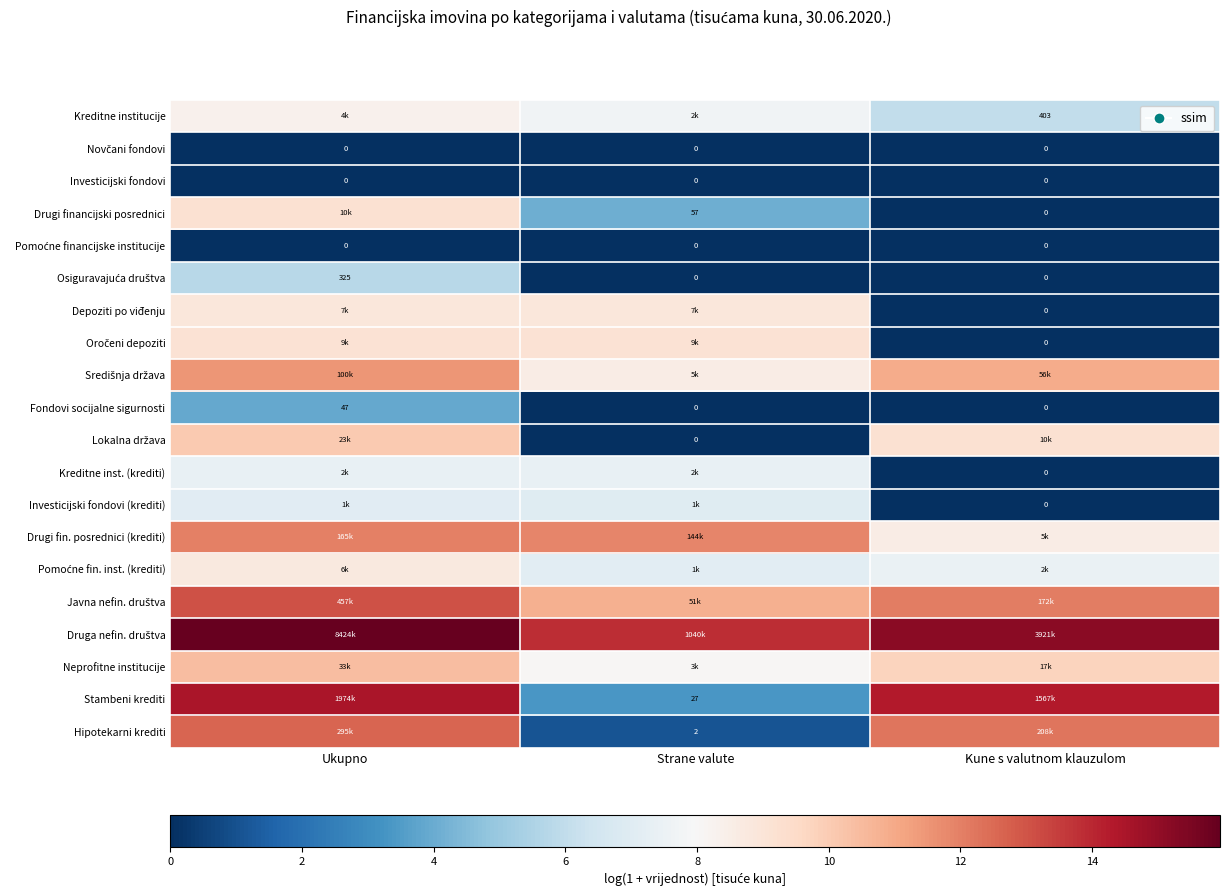

Rank the series at Kune s valutnom klauzulom from highest to lowest value.

Druga nefin. društva, Stambeni krediti, Hipotekarni krediti, Javna nefin. društva, Središnja država, Neprofitne institucije, Lokalna država, Drugi fin. posrednici (krediti), Pomoćne fin. inst. (krediti), Kreditne institucije, Novčani fondovi, Investicijski fondovi, Drugi financijski posrednici, Pomoćne financijske institucije, Osiguravajuća društva, Depoziti po viđenju, Oročeni depoziti, Fondovi socijalne sigurnosti, Kreditne inst. (krediti), Investicijski fondovi (krediti)